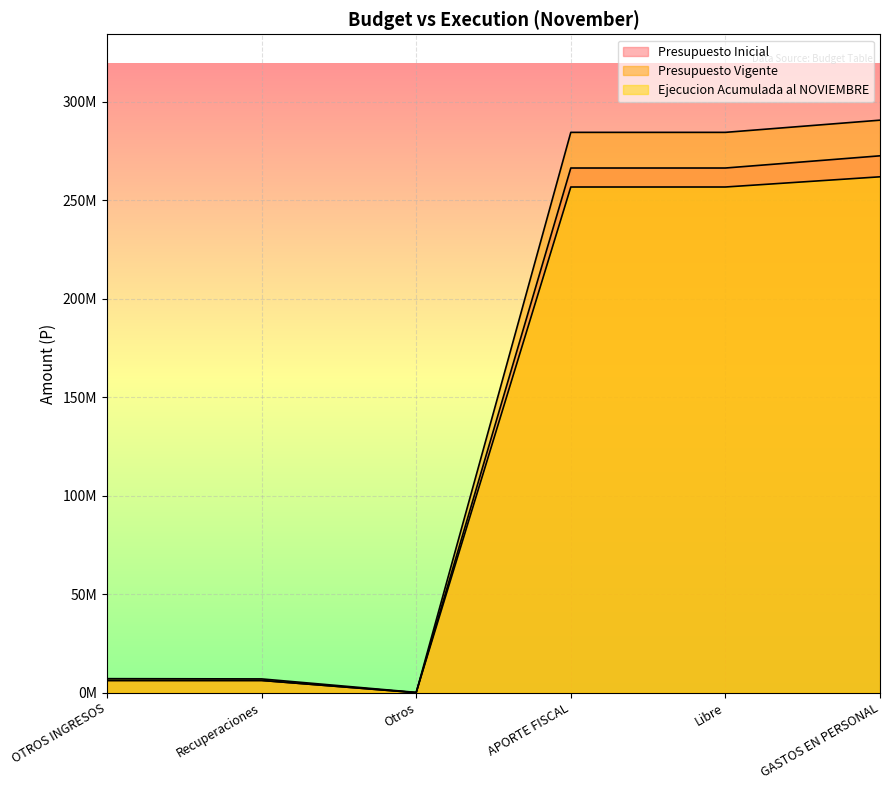

List the series in order of their overall mean, lowest first.

Ejecucion Acumulada al NOVIEMBRE, Presupuesto Inicial, Presupuesto Vigente